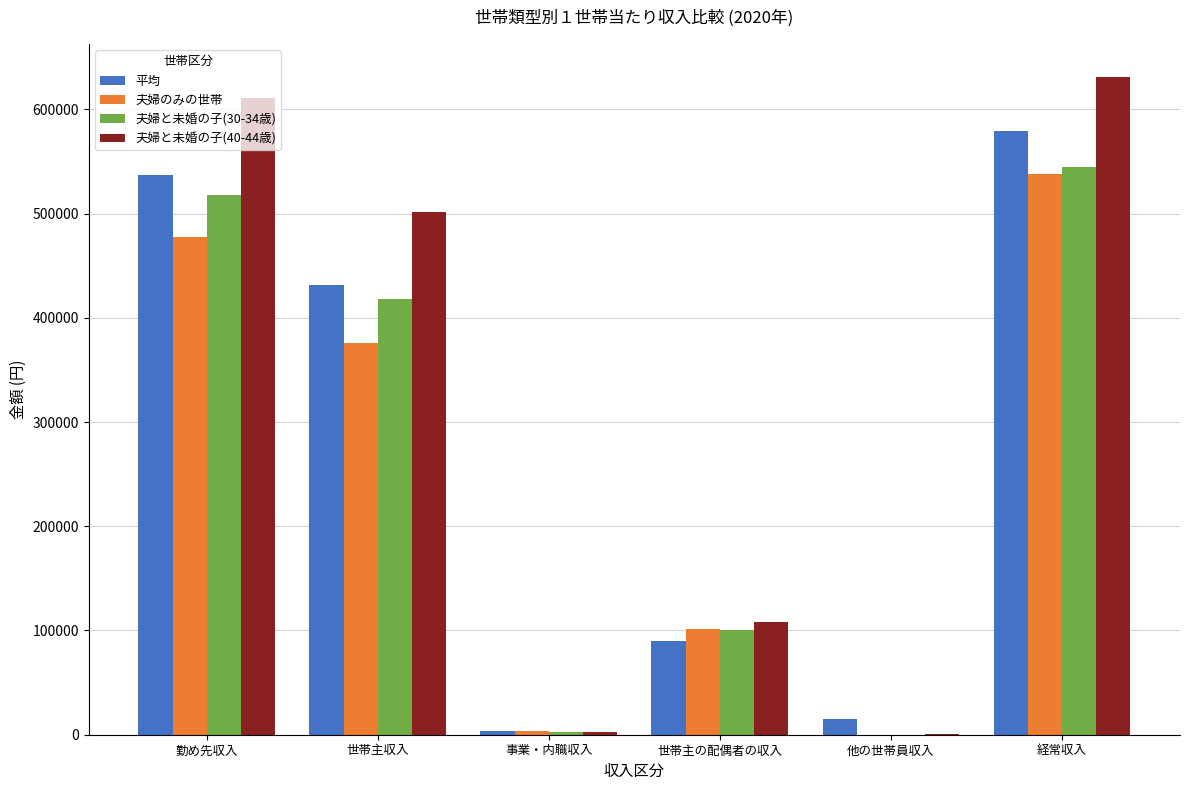

How many categories are shown in the chart?

6